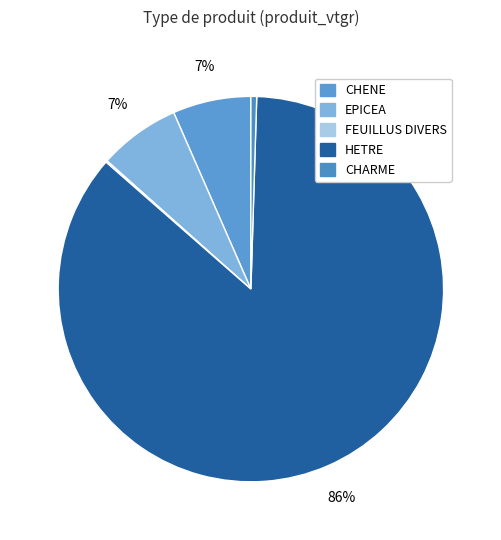

Does any single category account for the majority?

Yes